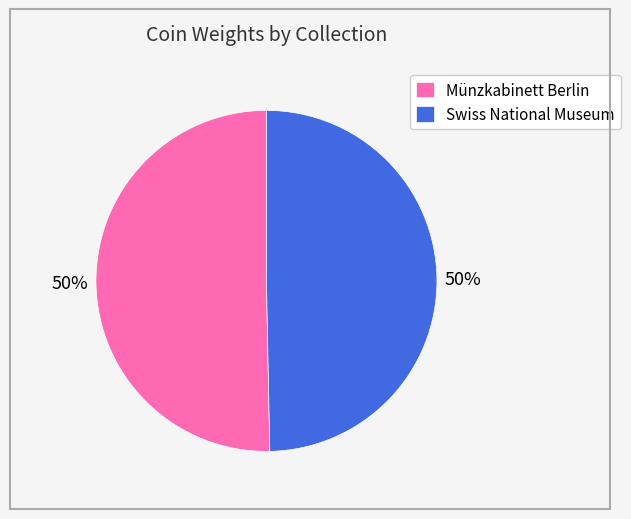

The Münzkabinett Berlin slice represents 50% of the pie. True or false?

True